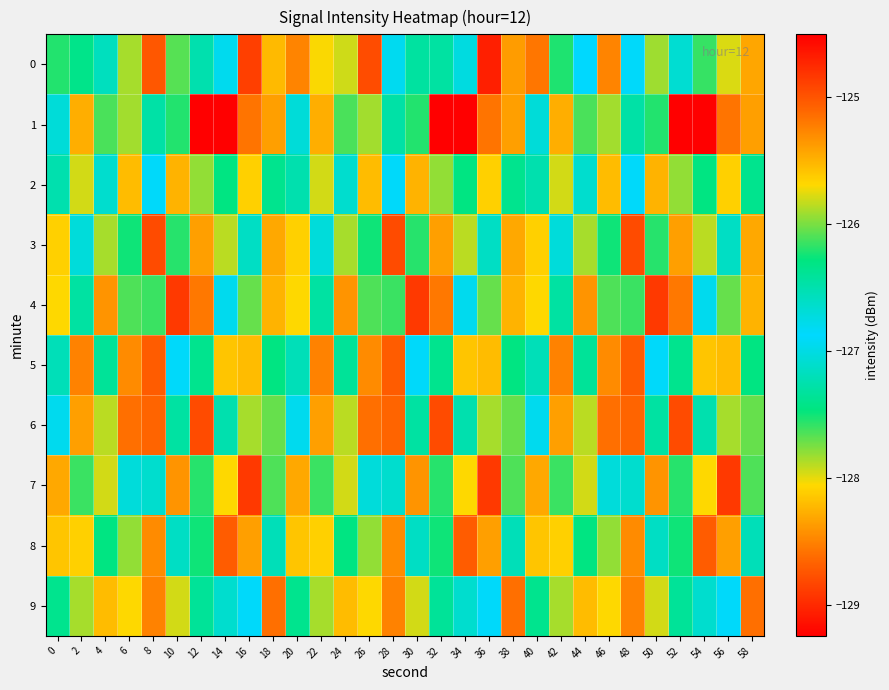

What is the total value across all series at 52?

-1270.6